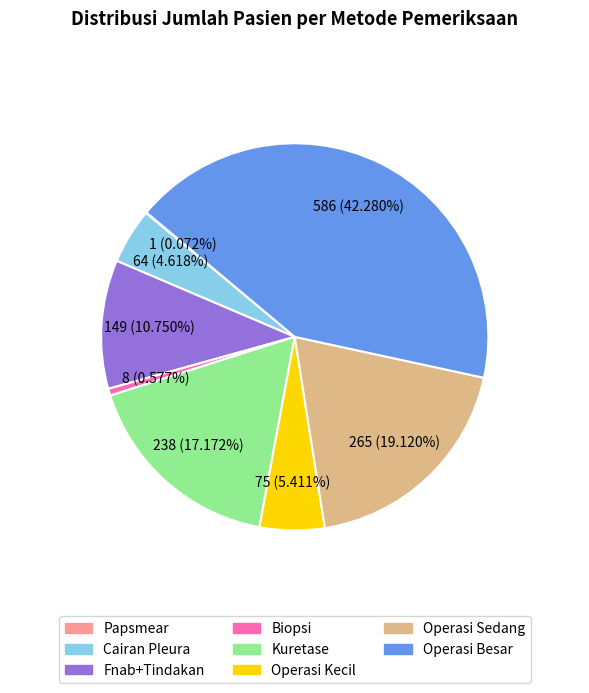

What percentage do Operasi Besar and Operasi Sedang together represent?

61.4%